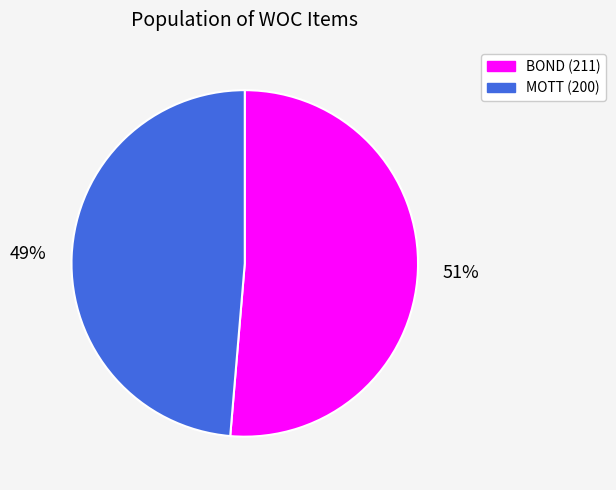

Is there any slice that represents more than half of the pie?

Yes